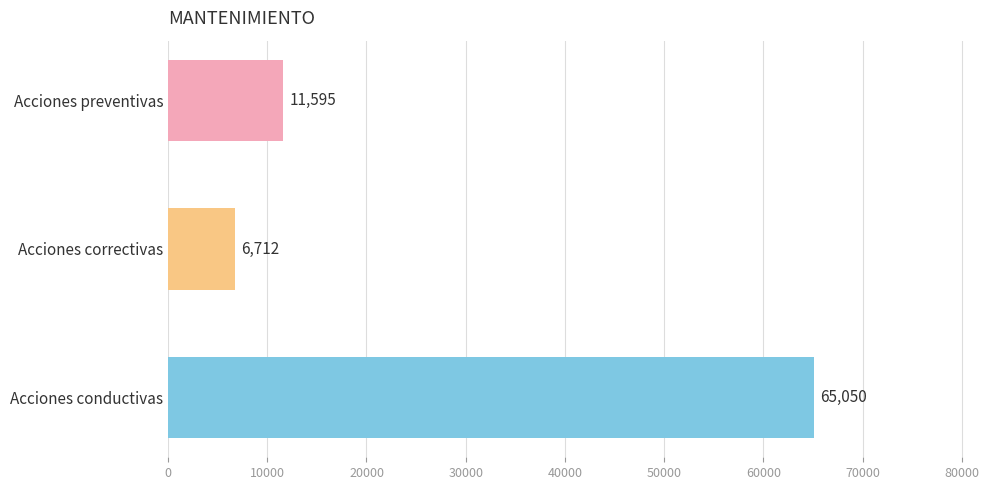

What is the label of the 1st bar from the top?

Acciones preventivas